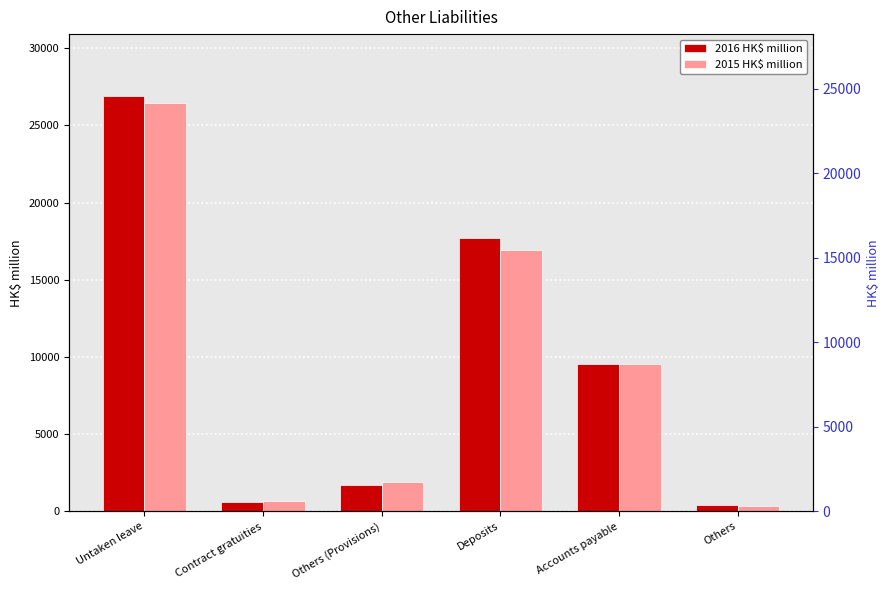

Reading left to right, list all the values displayed in this chart.

2016 HK$ million: Untaken leave=26883	Contract gratuities=628	Others (Provisions)=1679	Deposits=17717	Accounts payable=9542	Others=423
2015 HK$ million: Untaken leave=26451	Contract gratuities=645	Others (Provisions)=1871	Deposits=16920	Accounts payable=9538	Others=360